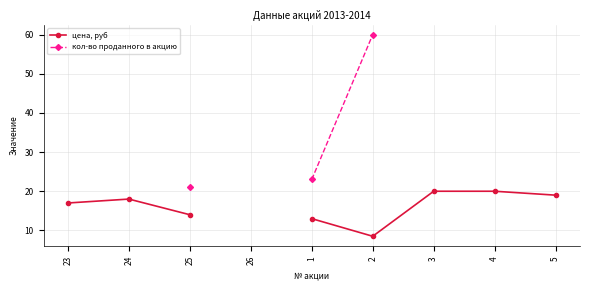

Which category has the highest value in the цена, руб series?

3